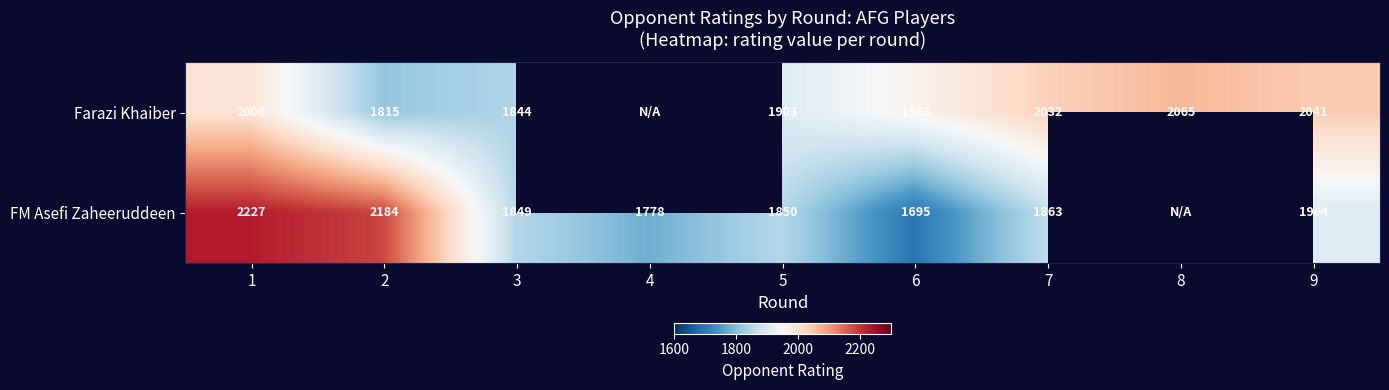

The Farazi Khaiber series shows 3136.6 at 3. True or false?

False